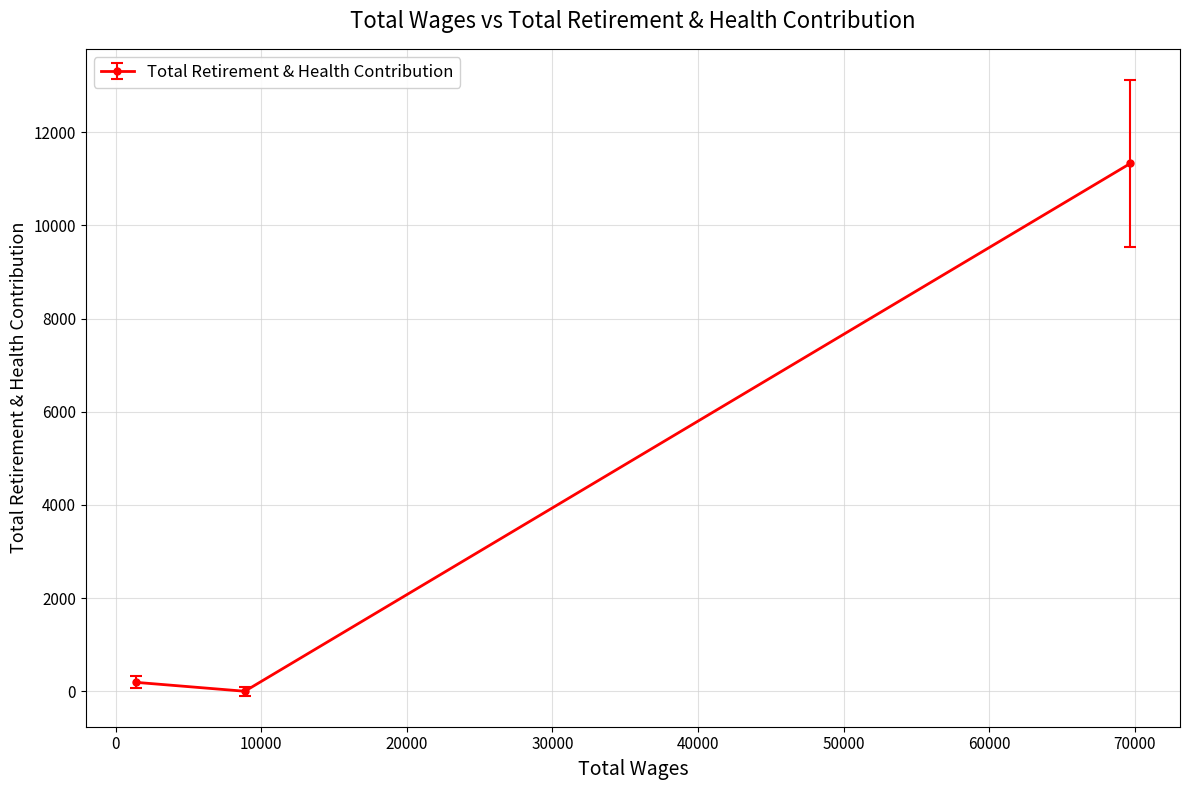

Does the chart have visible grid lines?

Yes